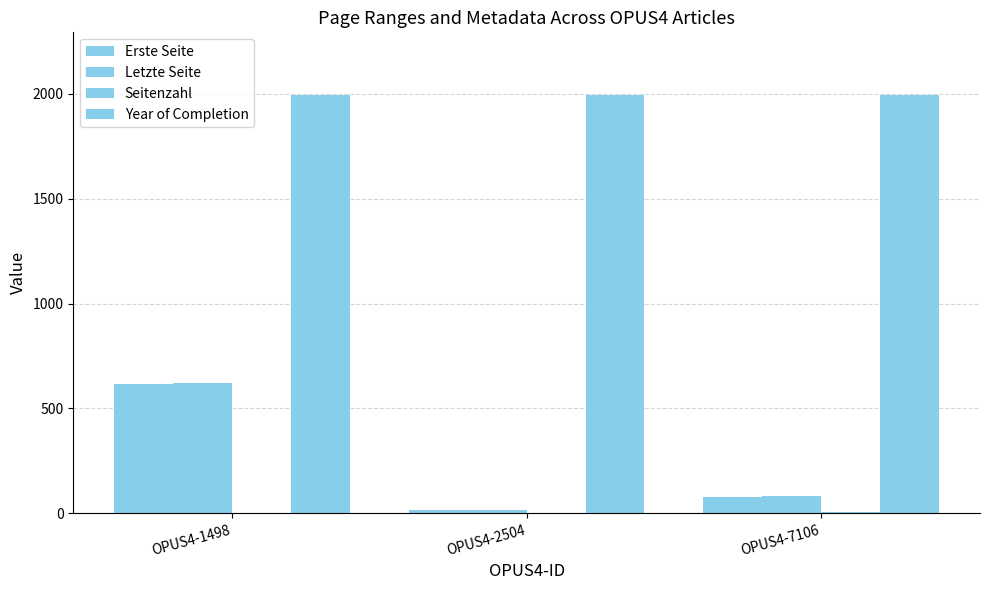

At OPUS4-7106, list the series in order from smallest to largest.

Seitenzahl, Erste Seite, Letzte Seite, Year of Completion